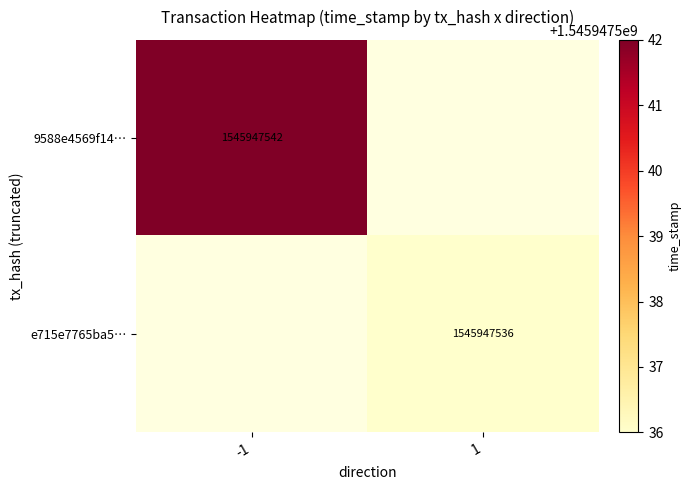

Count the number of categories in the chart.

2